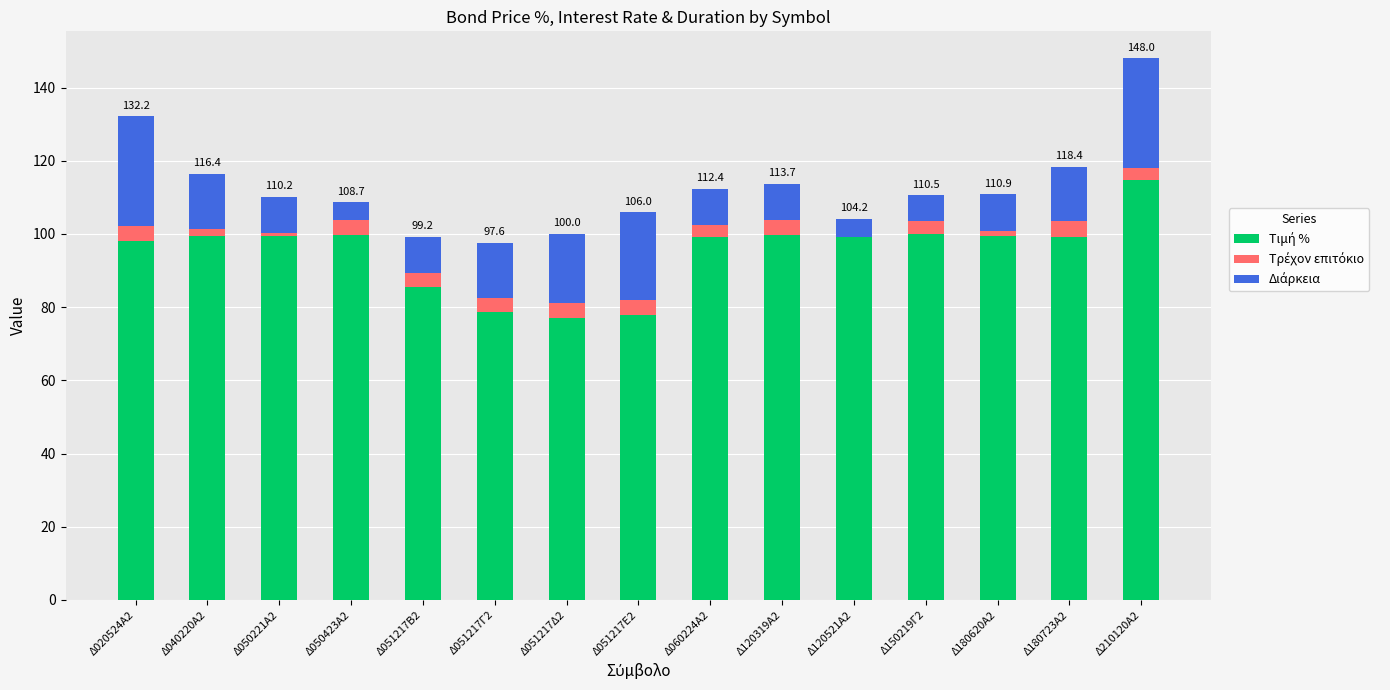

What is the total value across all series at Δ050221Α2?

110.2